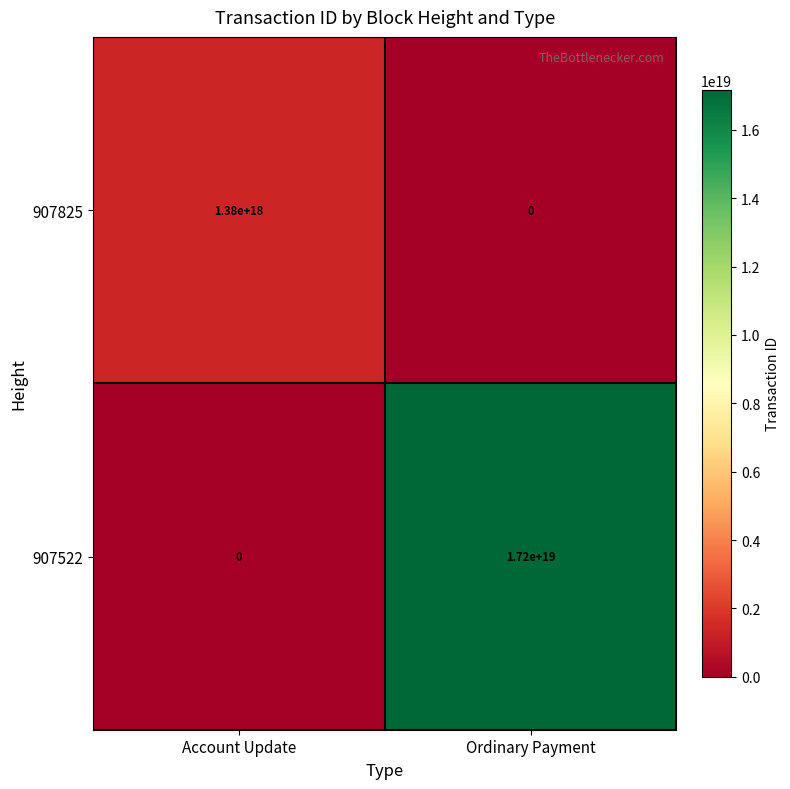

True or false: 907825 has a value of 639148368210685312 at Ordinary Payment.

False